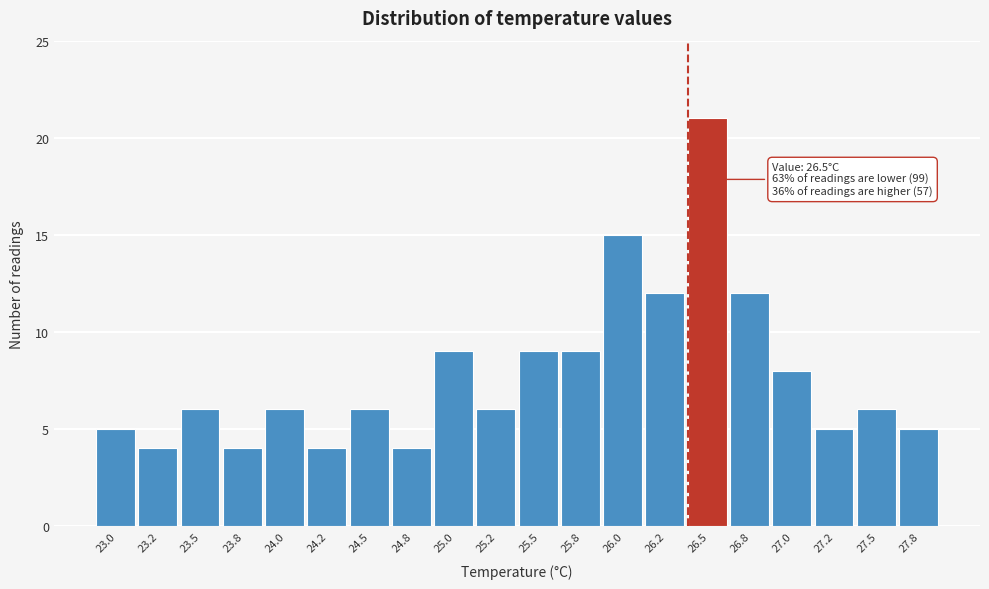

Reading left to right, extract all data points from this chart.

5	4	6	4	6	4	6	4	9	6	9	9	15	12	21	12	8	5	6	5